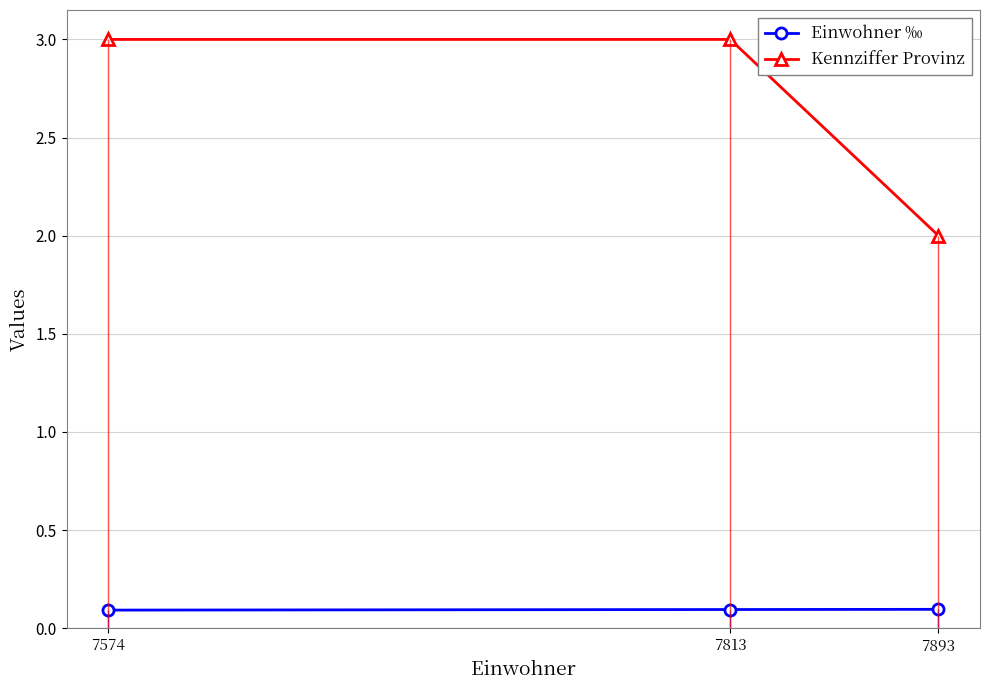

Reading right to left, list all the values displayed in this chart.

Einwohner ‰: 7574=0.1	7813=0.1	7893=0.1
Kennziffer Provinz: 7574=3.0	7813=3.0	7893=2.0